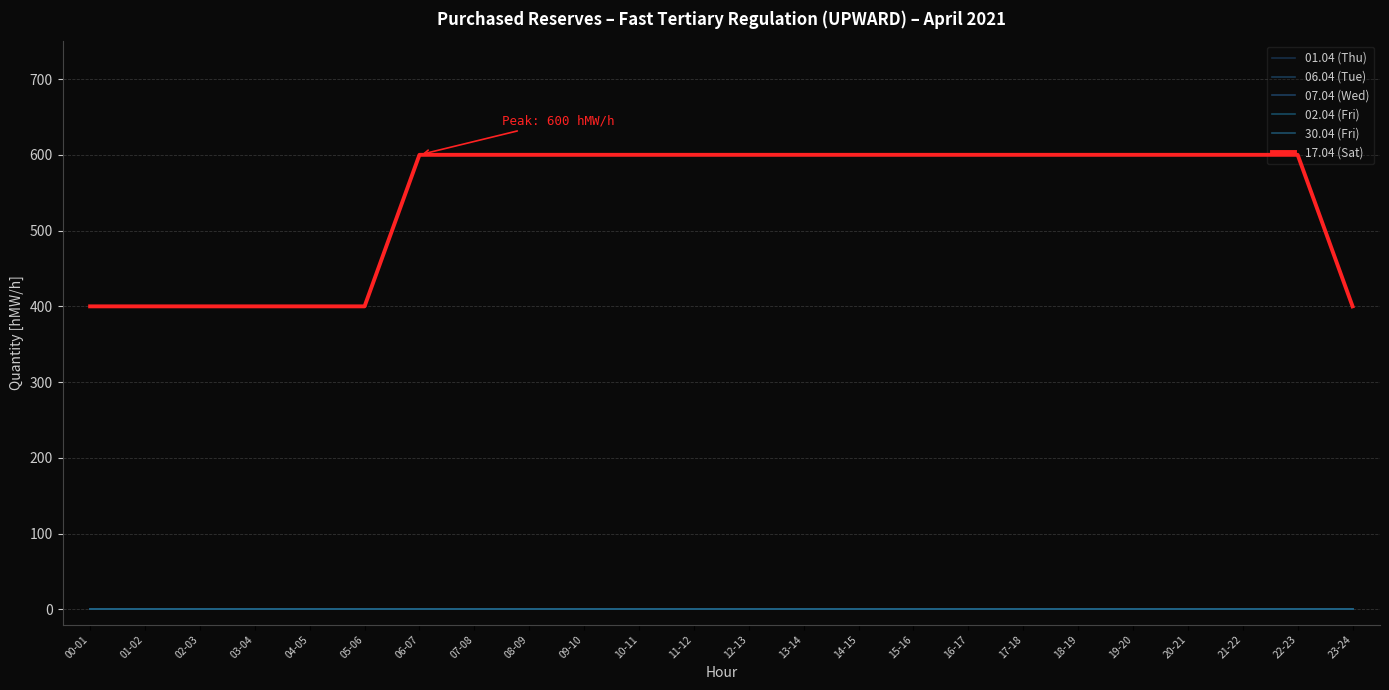

The value of 07.04 (Wed) at 19-20 is 0. True or false?

True